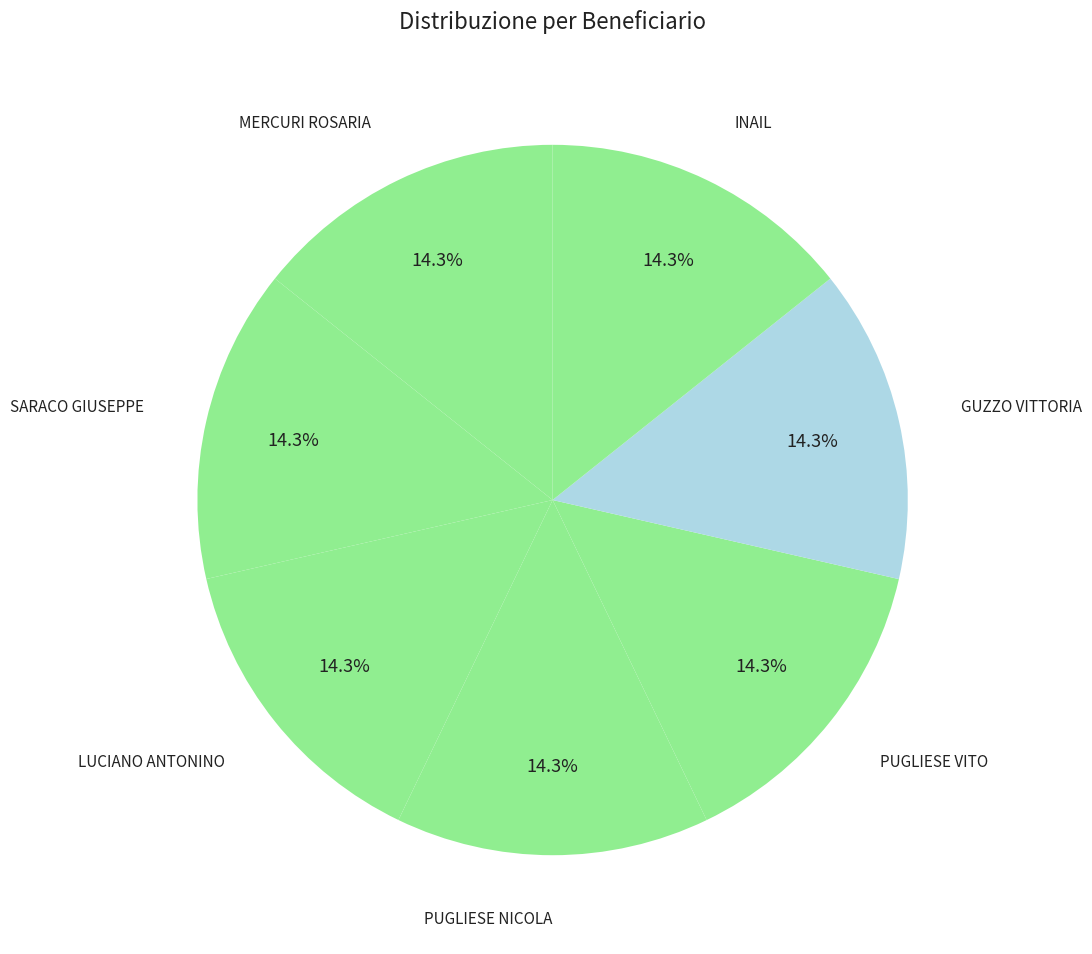

What portion of the pie excludes SARACO GIUSEPPE?

85.7%